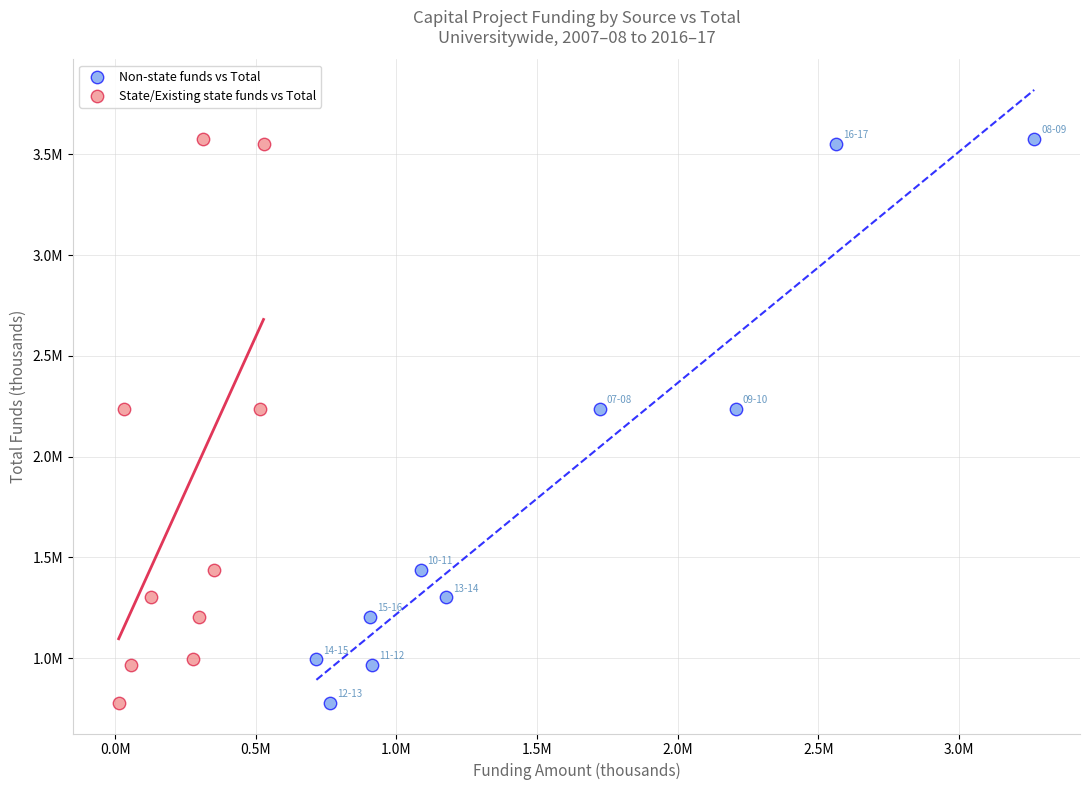

What are all the series names shown in the legend?

Non-state funds vs Total, State/Existing state funds vs Total